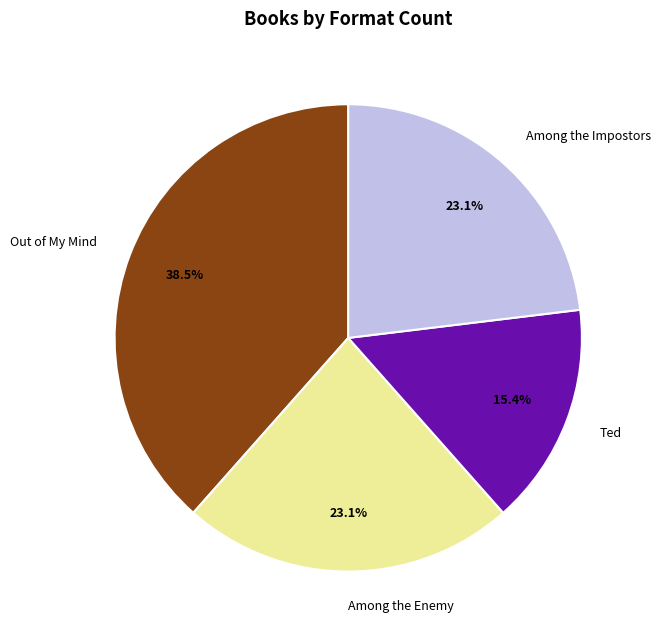

The Among the Enemy slice represents 23% of the pie. True or false?

True